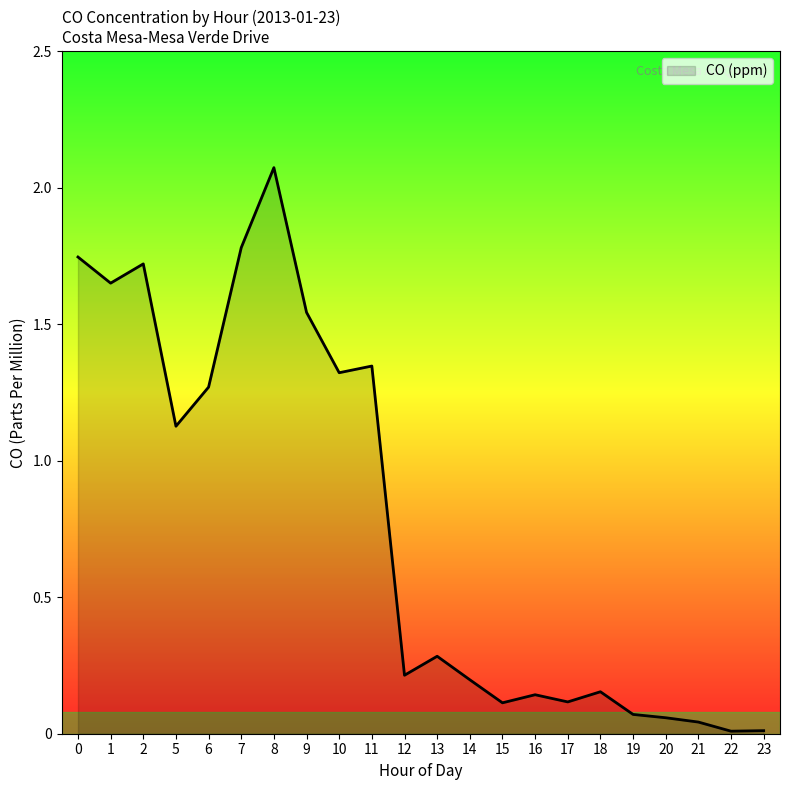

At which label is the value closest to 1?

5